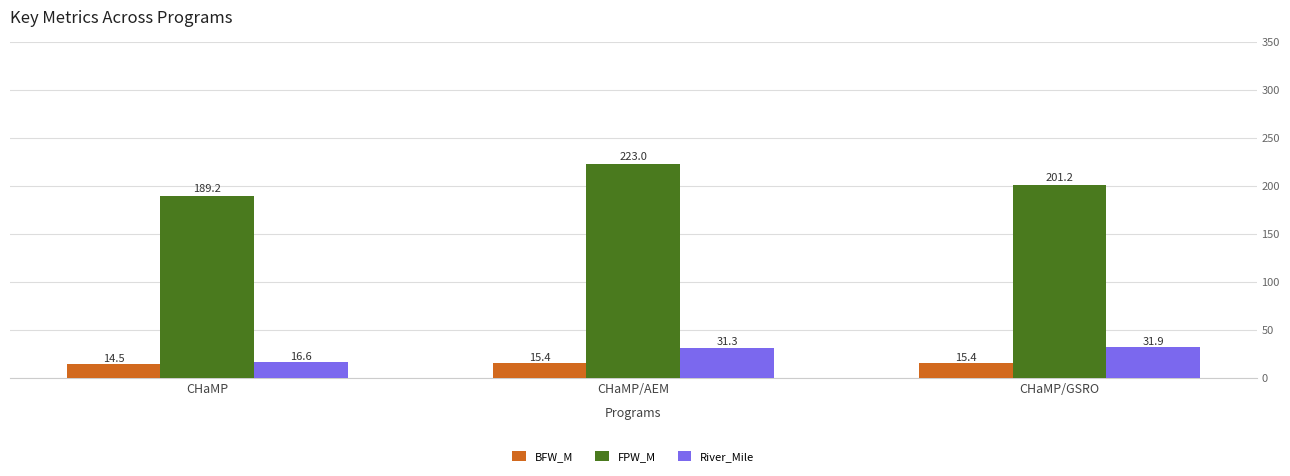

Rank the categories by FPW_M value from highest to lowest.

CHaMP/AEM, CHaMP/GSRO, CHaMP